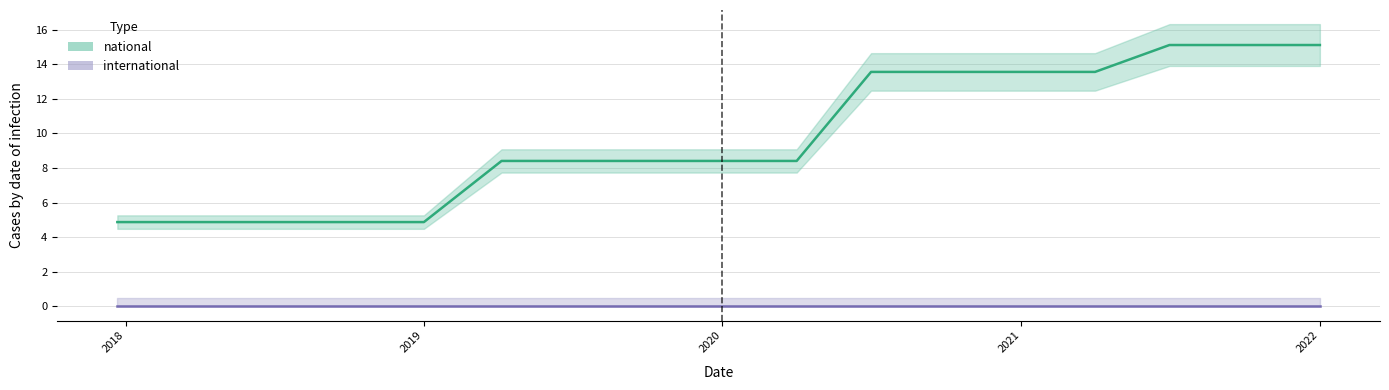

The value at 2022 is 15.1. True or false?

True